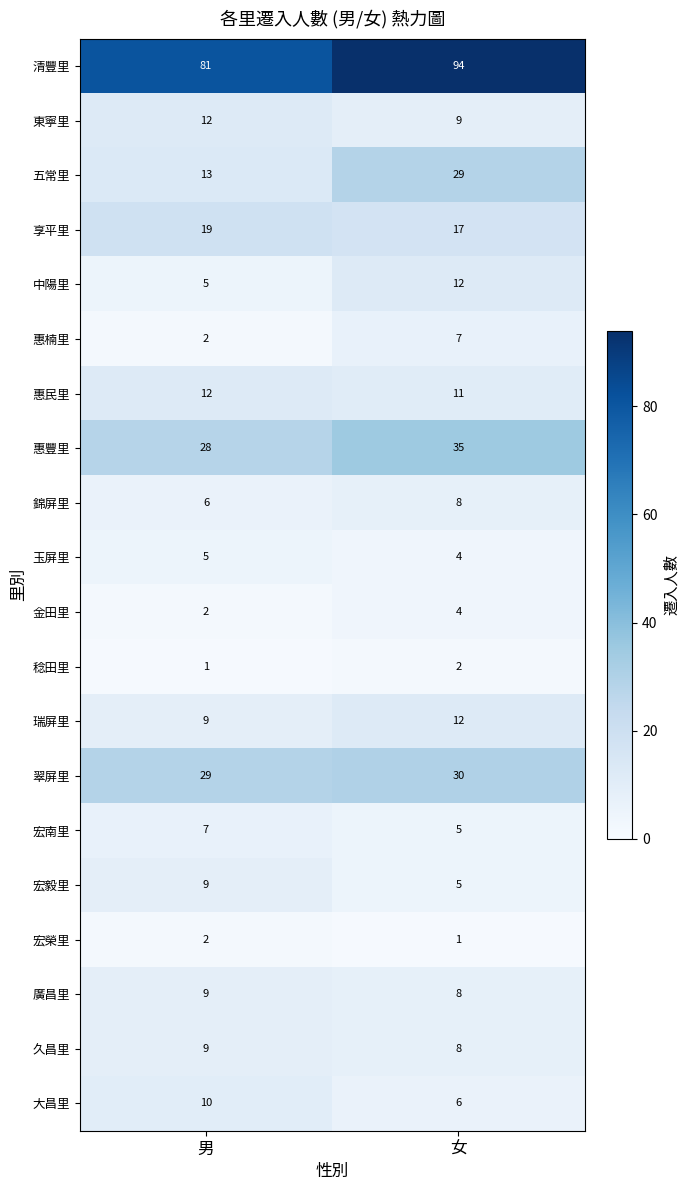

Which series has the largest total across all categories?

清豐里